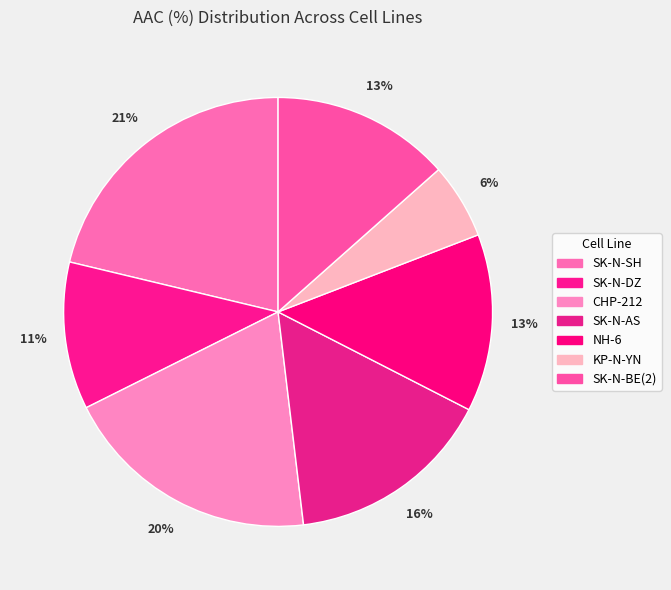

Rank the categories by value from lowest to highest.

KP-N-YN, SK-N-DZ, NH-6, SK-N-BE(2), SK-N-AS, CHP-212, SK-N-SH